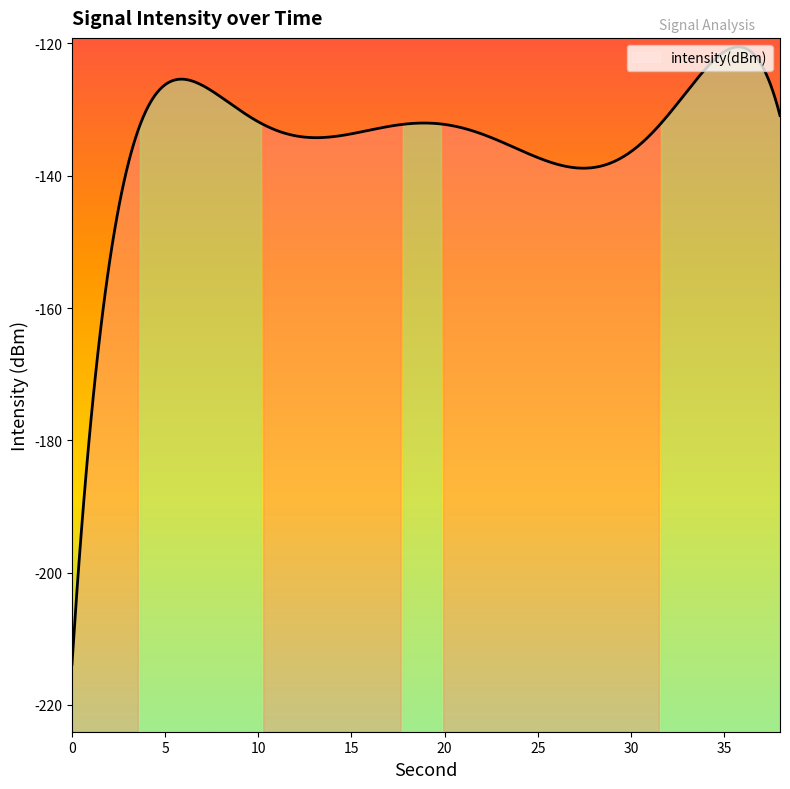

What is the difference between the values at 22 and 30?

5.5